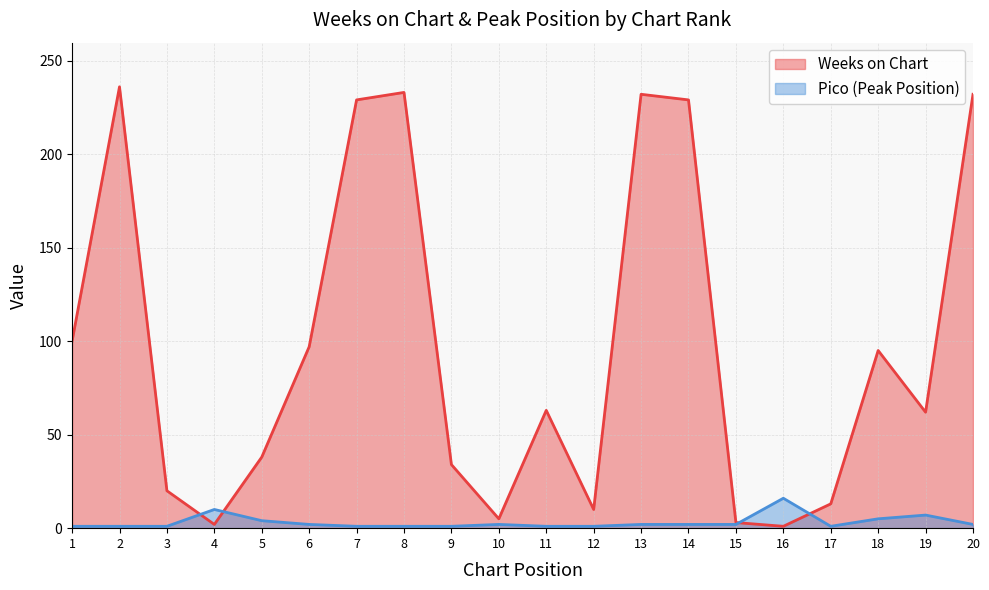

Which category has the highest value across all series?

2